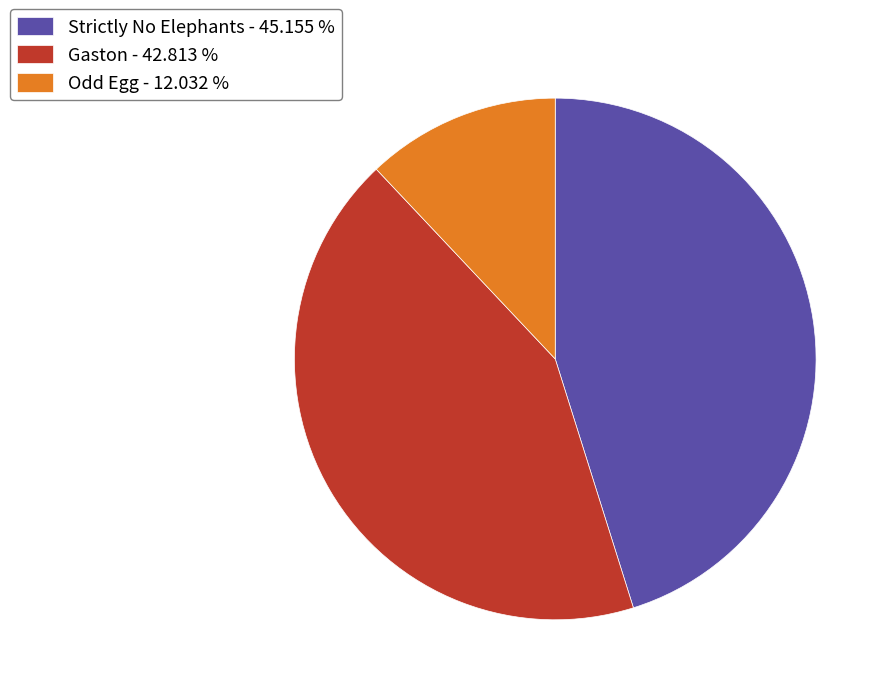

Combined, do Gaston - 42.813 % and Odd Egg - 12.032 % account for over 50%?

Yes